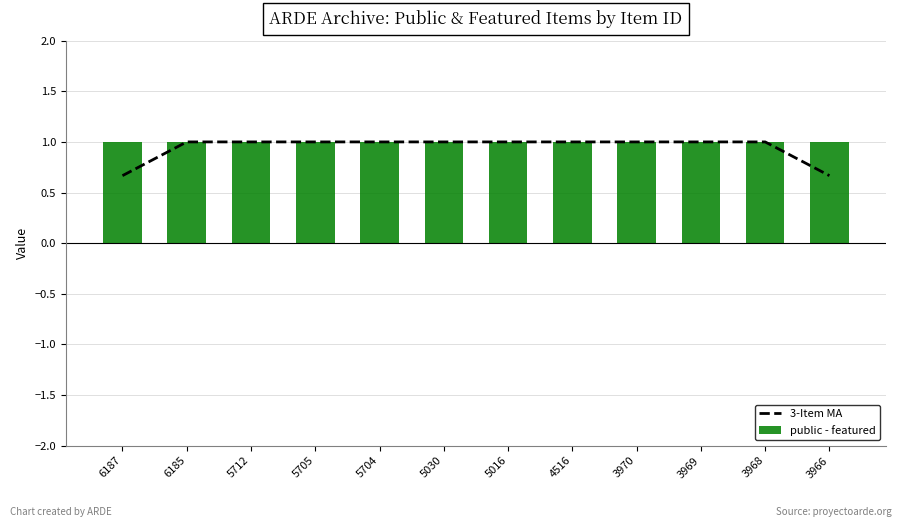

What is the difference between the maximum and minimum values?

0.3